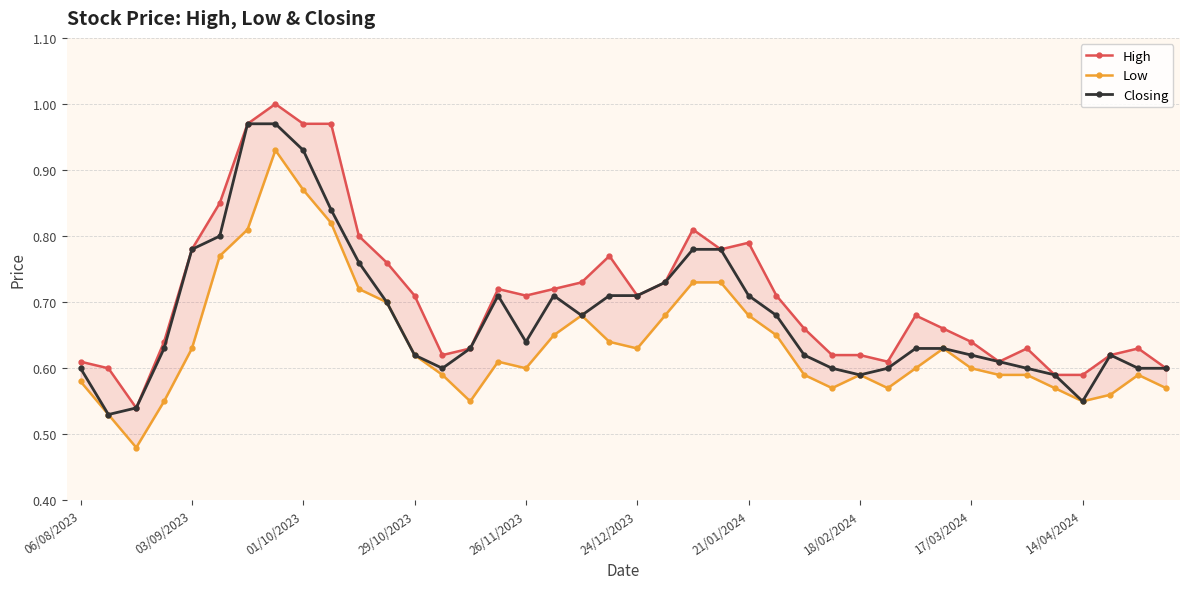

True or false: Closing has more than 2 interior local peaks.

True